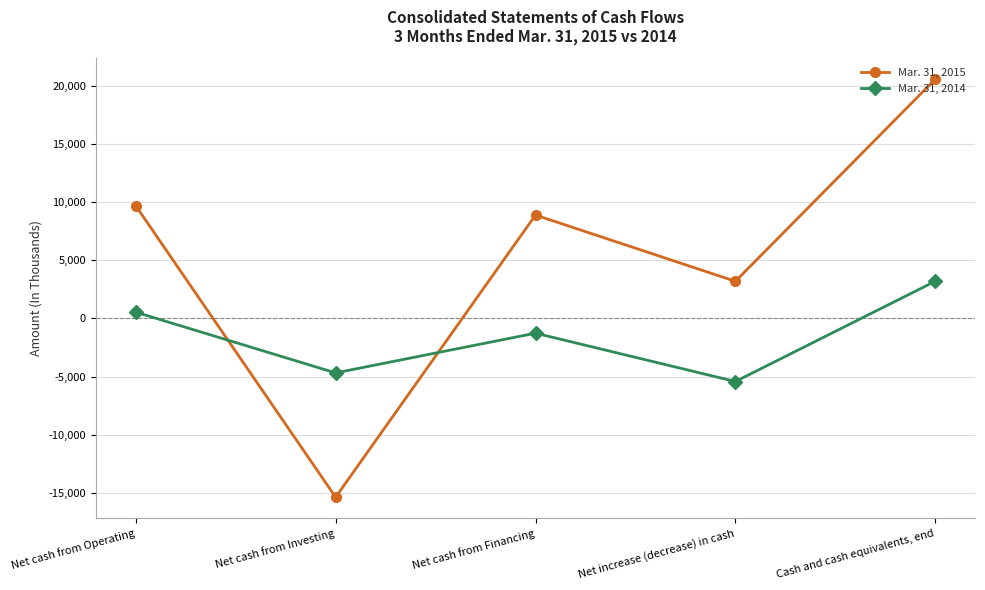

At Net increase (decrease) in cash, list the series in order from largest to smallest.

Mar. 31, 2015, Mar. 31, 2014